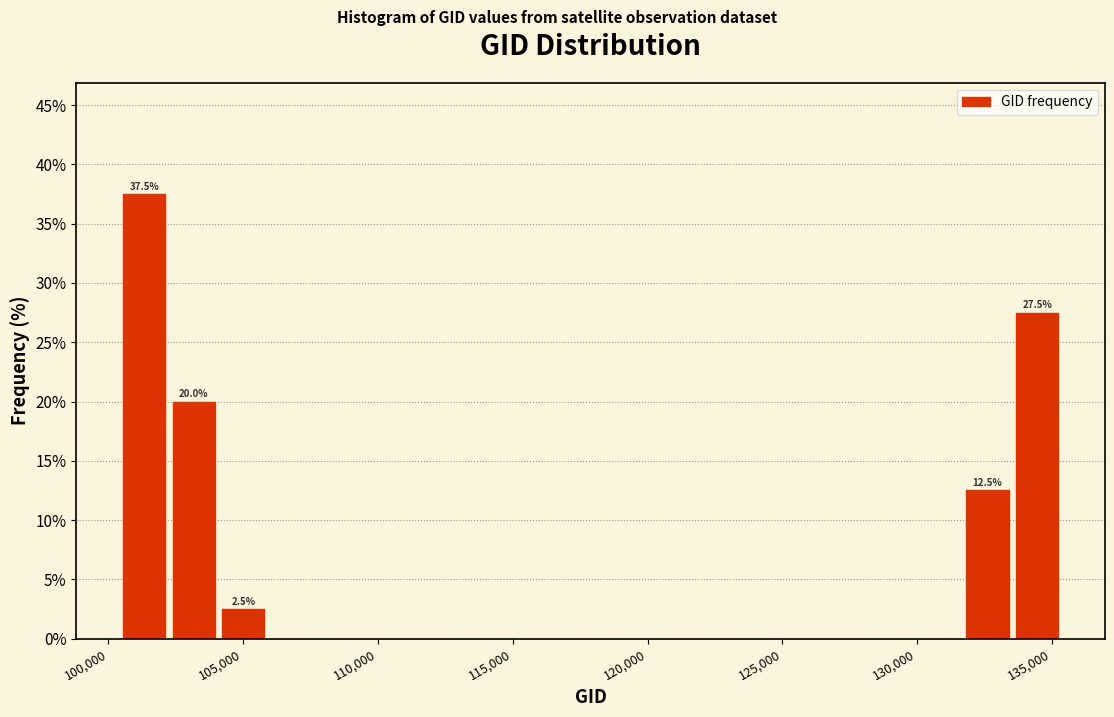

Around what value on the x-axis is the tallest bar? Give the approximate position of its centre, as read against the axis.

101500